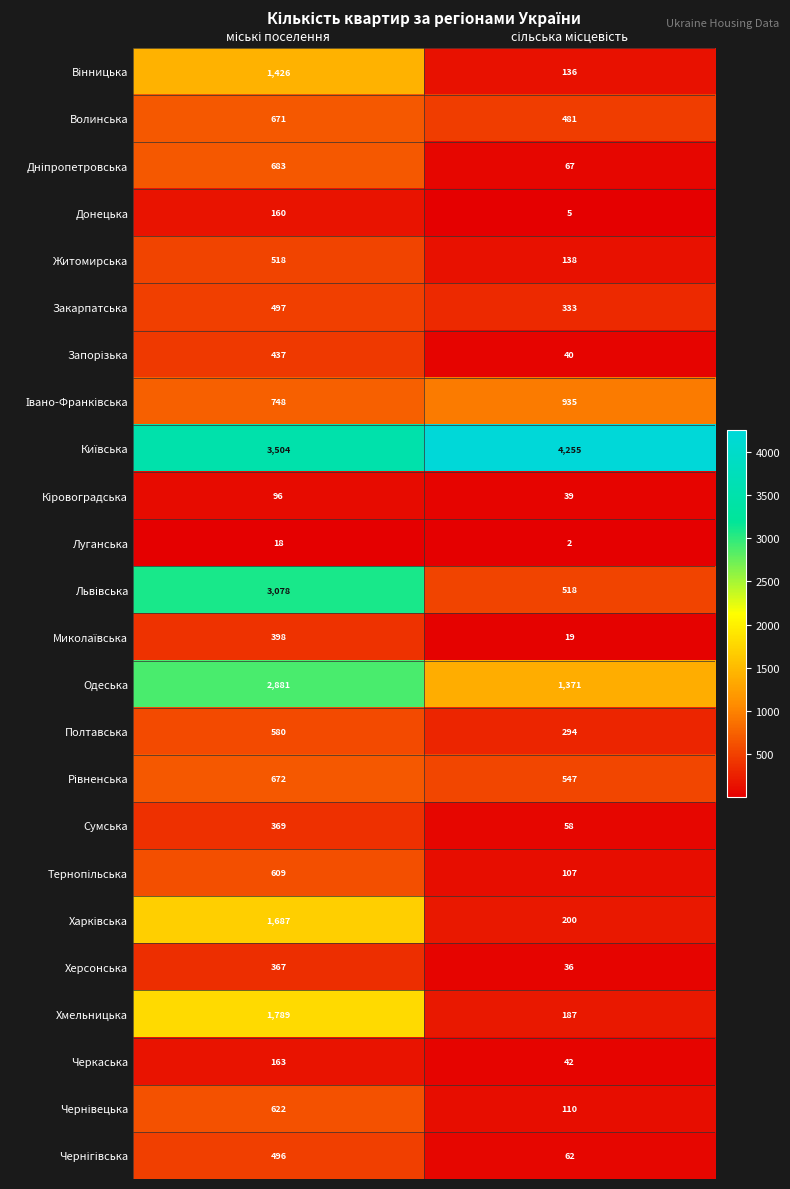

What is the minimum value for Волинська?

481